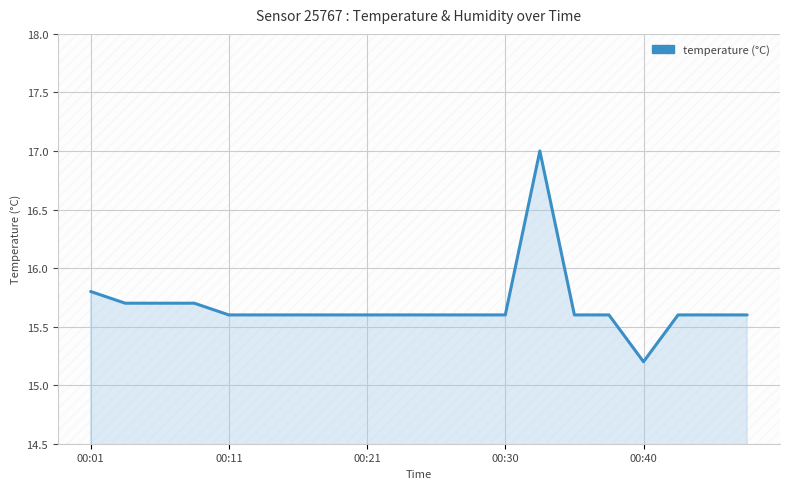

What is the smallest value displayed?

15.2